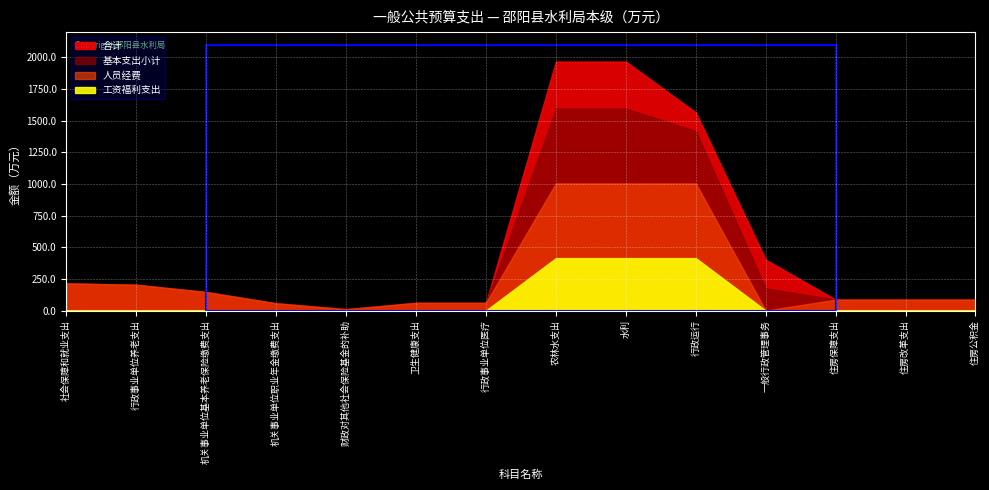

At which label is 基本支出小计 closest to 803?

社会保障和就业支出